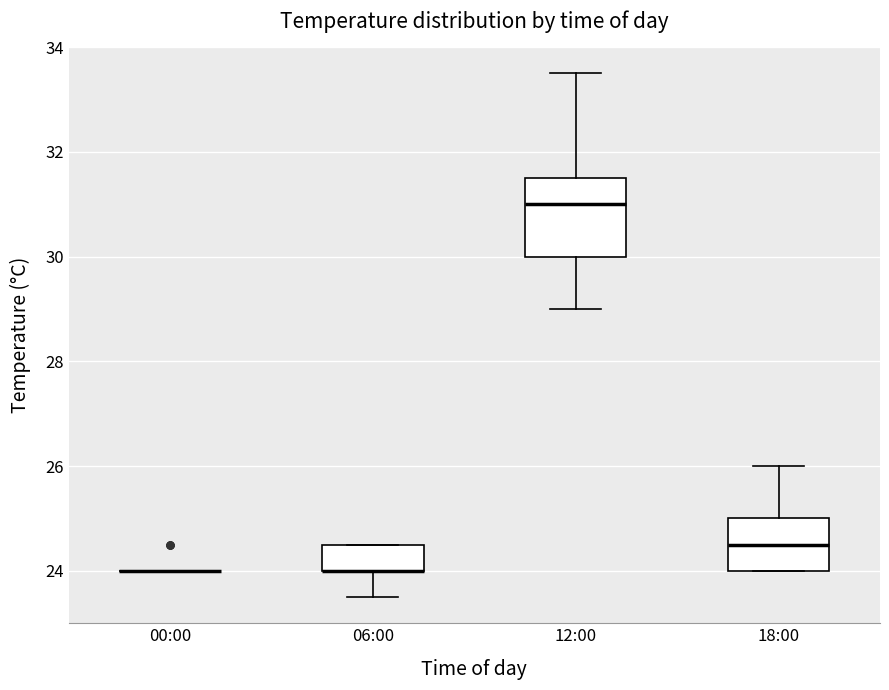

Reading left to right, transcribe this box plot: for each box, give where its median line is, the range the box spans, and where its two whiskers end, as read against the y-axis. The values are not printed on the chart, so give them approximately, as read against the axis.

00:00: box collapsed to a line at 24.0, whiskers 24.0 to 24.0
06:00: median 24.0 (drawn on the box's lower edge), box 24.0 to 24.6, whiskers 23.6 to 24.6
12:00: median 31.0, box 30.0 to 31.6, whiskers 29.0 to 33.6
18:00: median 24.6, box 24.0 to 25.0, whiskers 24.0 to 26.0